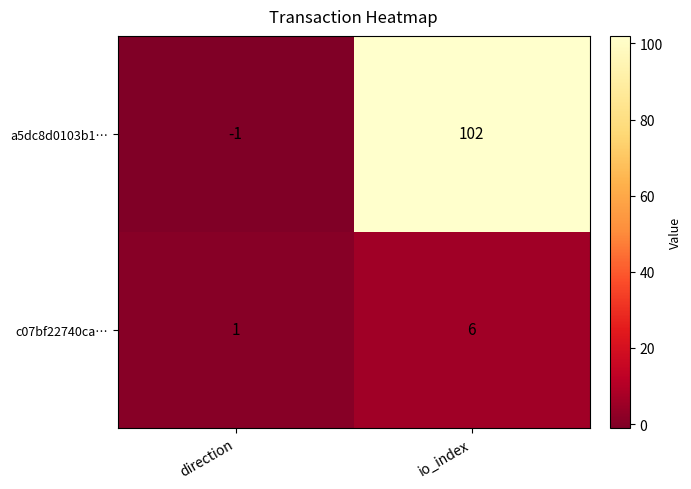

What is the sum of the a5dc8d0103b1… values at direction and io_index?

101